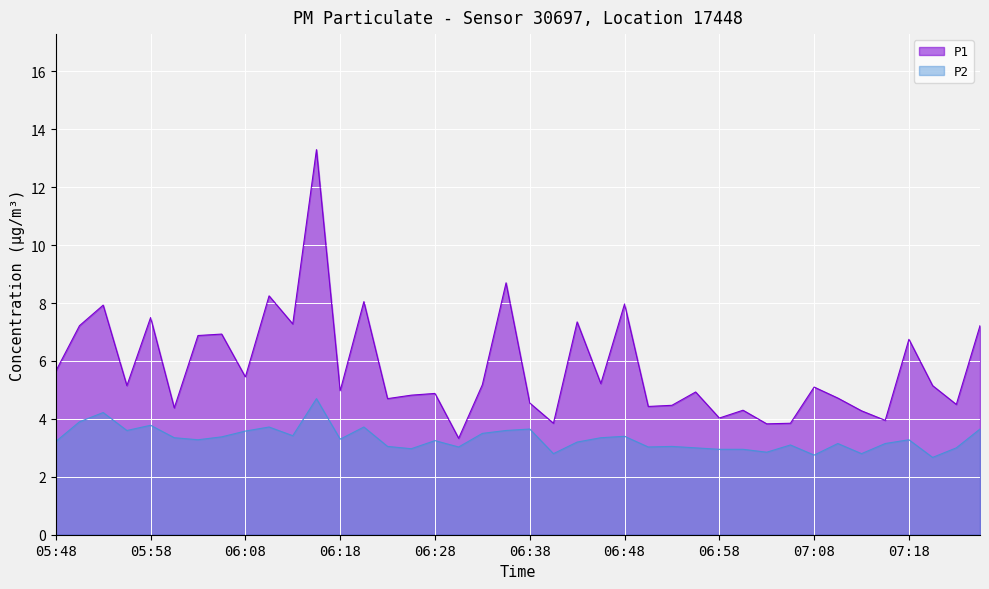

Which series changed the most between 06:28 and 07:03?

P1